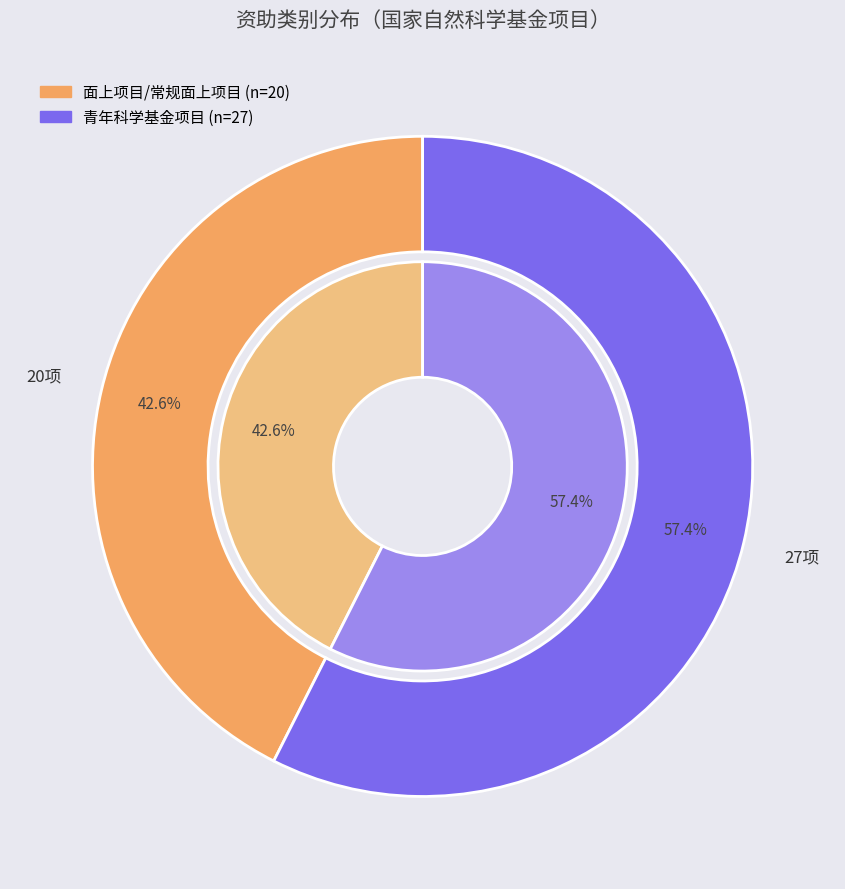

What is the smallest slice in the pie chart?

面上项目/常规面上项目